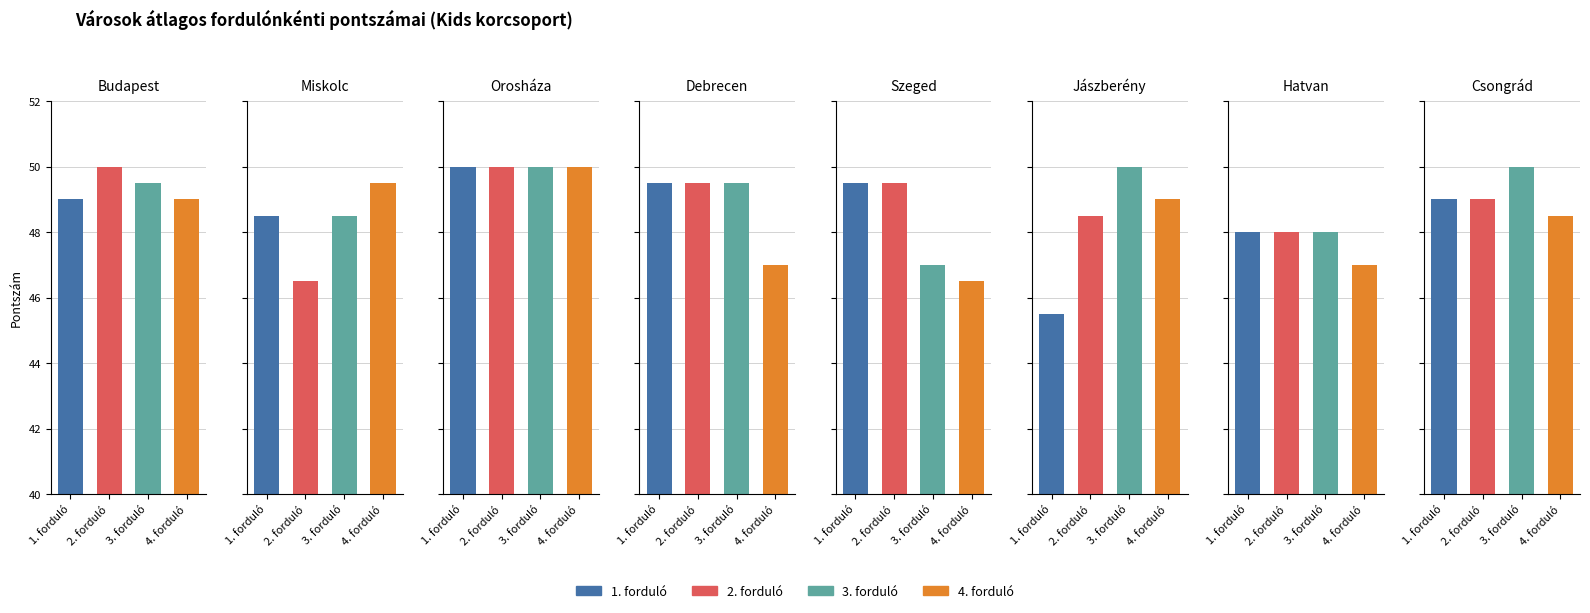

What is the total value across all series at 4?

192.5